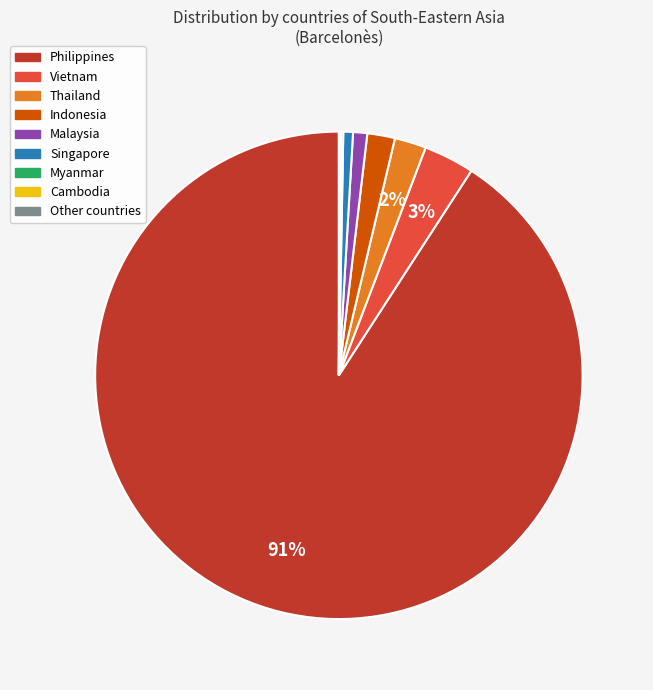

To the nearest percent, what is the difference between the largest and smallest slice percentages?

91%